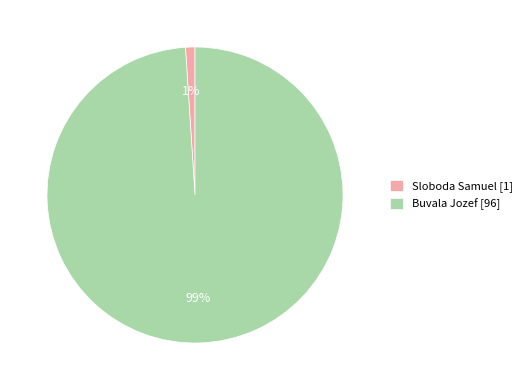

Do Sloboda Samuel [1] and Buvala Jozef [96] together represent more than half of the pie?

Yes